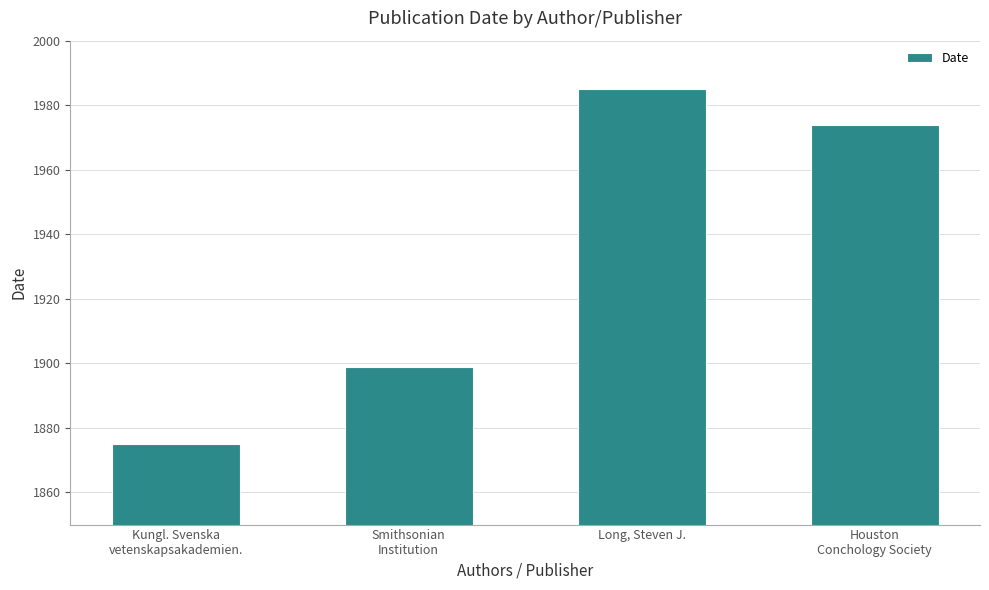

Reading right to left, extract all data points from this chart.

Houston
Conchology Society=1974	Long, Steven J.=1985	Smithsonian
Institution=1899	Kungl. Svenska
vetenskapsakademien.=1875